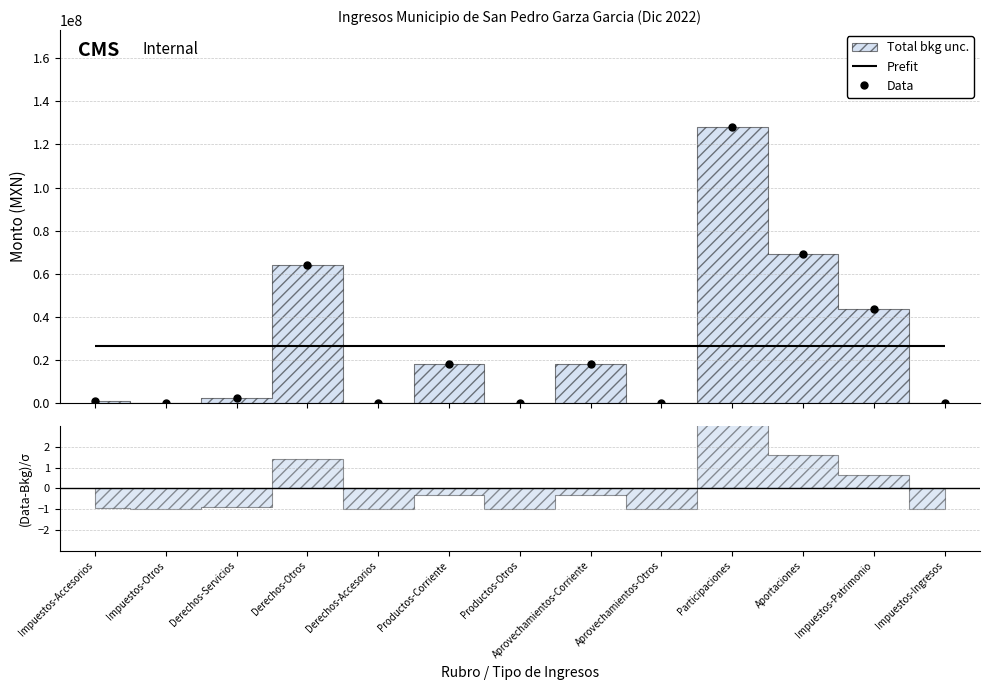

Reading right to left, what are all the values shown in this chart?

Impuestos-Ingresos=57022.0	Impuestos-Patrimonio=43667090.7	Aportaciones=69371755.3	Participaciones=128147265.8	Aprovechamientos-Otros=0.0	Aprovechamientos-Corriente=18055628.5	Productos-Otros=19578.0	Productos-Corriente=18175602.0	Derechos-Accesorios=112511.2	Derechos-Otros=64208137.1	Derechos-Servicios=2230095.1	Impuestos-Otros=0.0	Impuestos-Accesorios=1164680.1